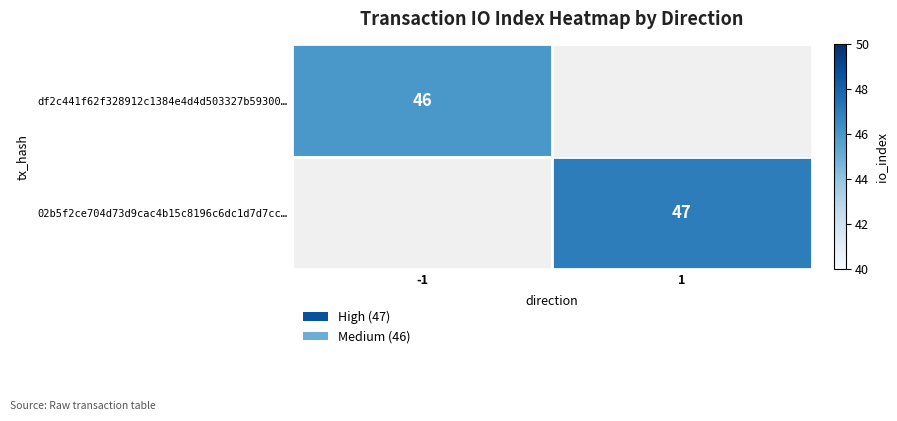

The value of 02b5f2ce704d73d9cac4b15c8196c6dc1d7d7cc… at 1 is 47. True or false?

True